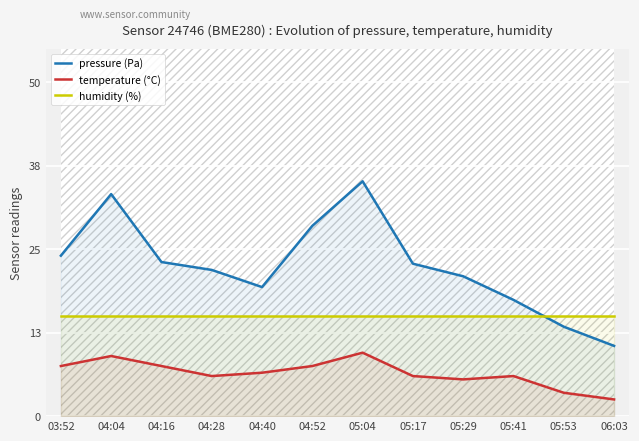

What position from the right is 05:41?

3